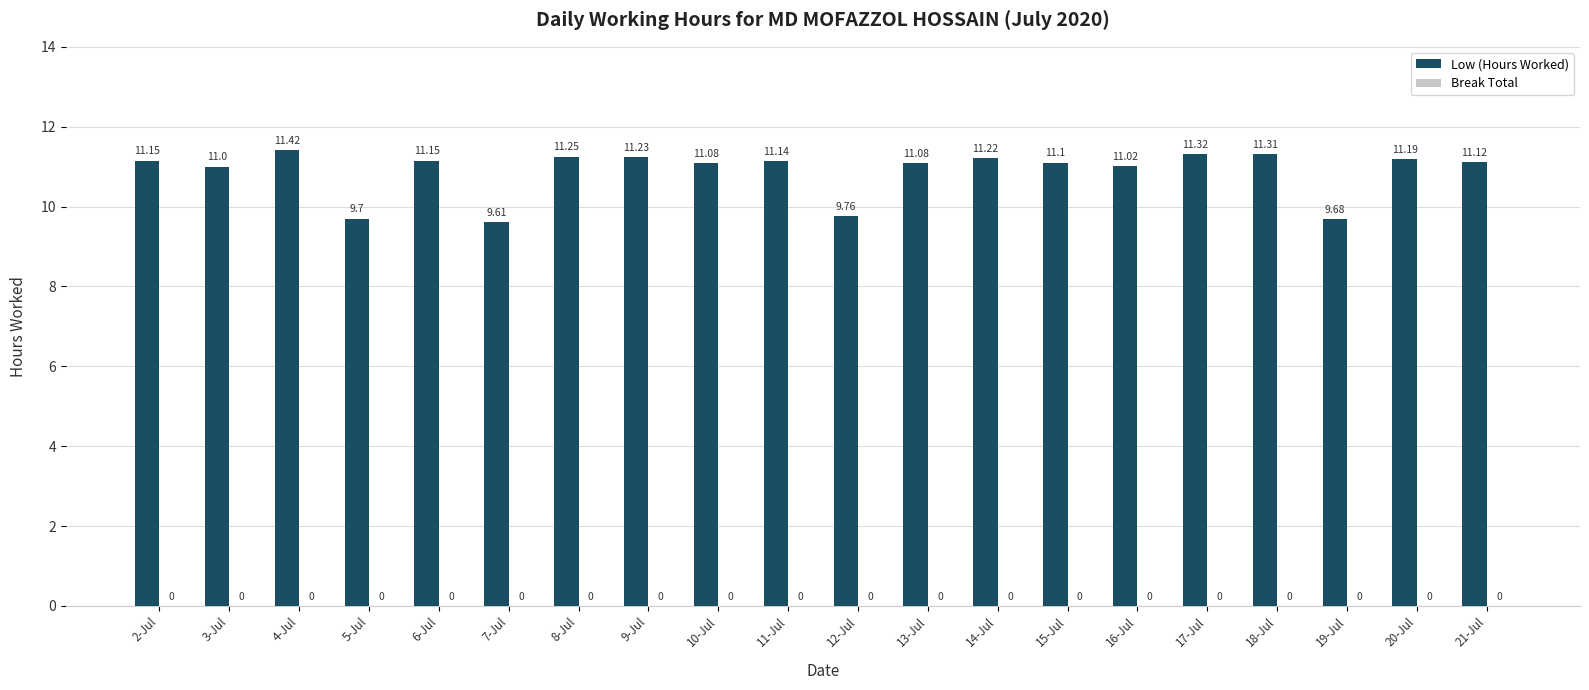

What is the sum of the values at 5-Jul and 18-Jul?

21.0